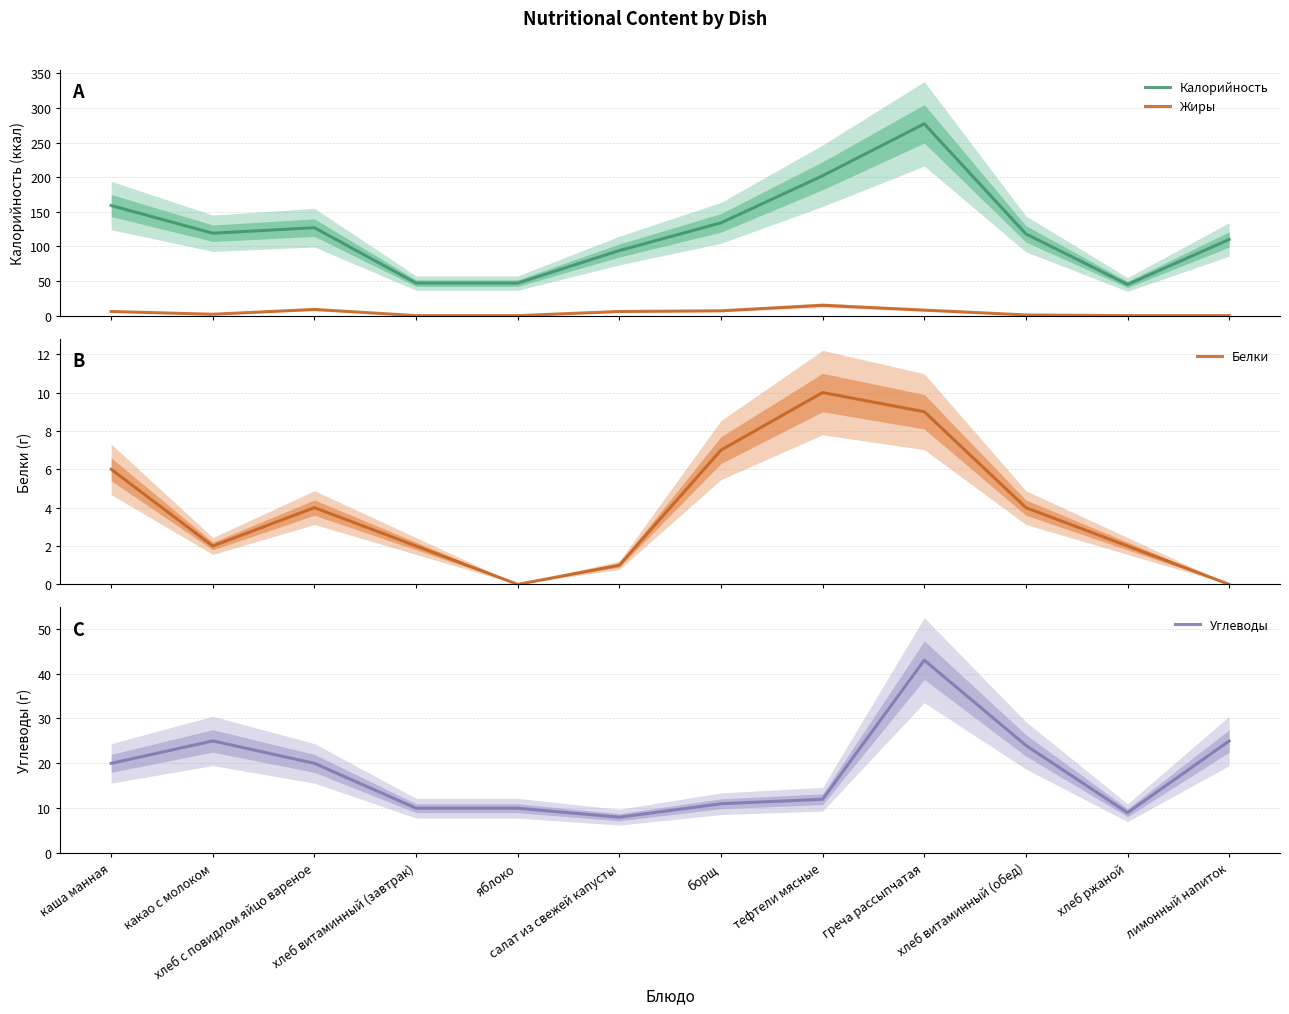

How many interior local valleys does the Белки series have?

2